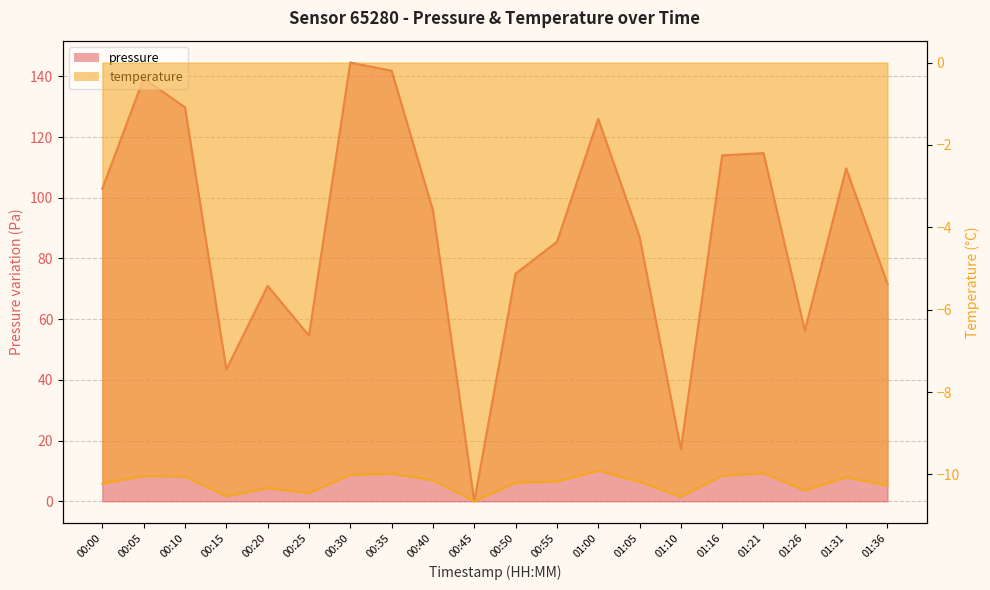

What is the total value across all series at 00:00?

92.8